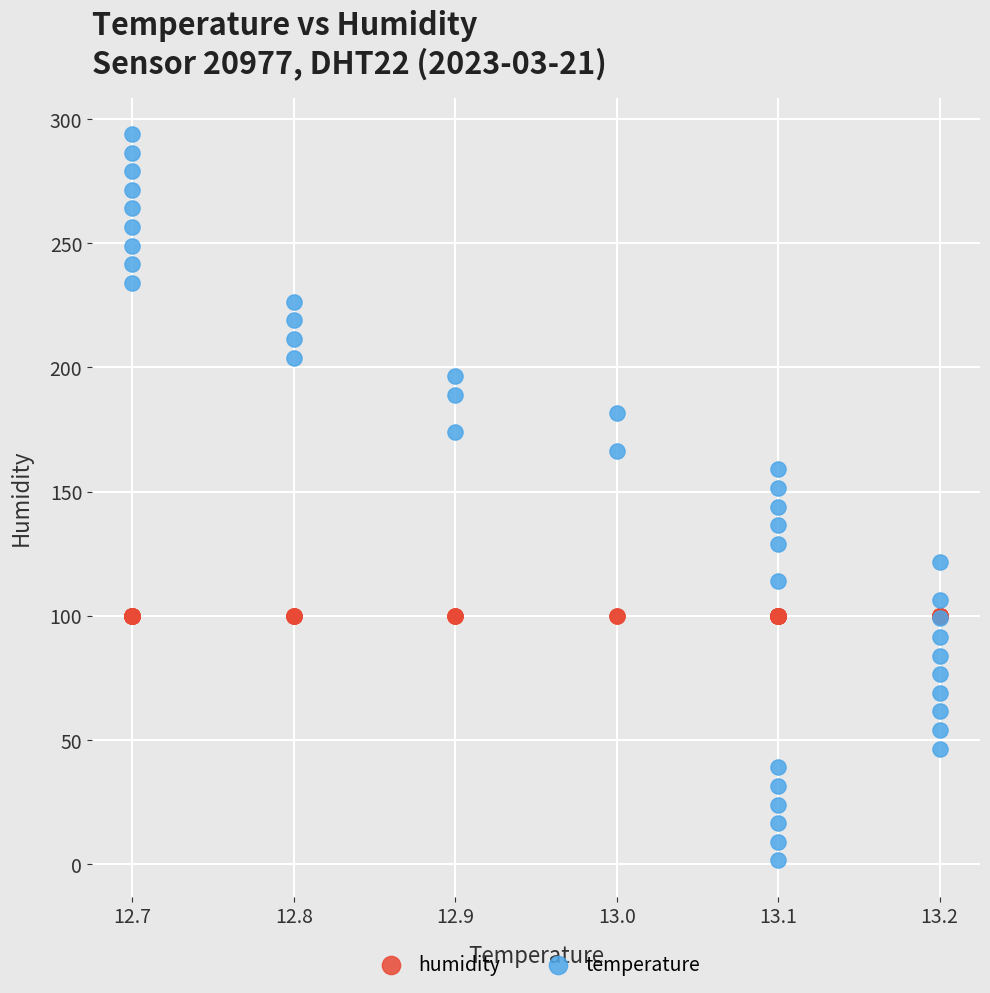

Which series reaches the minimum Y coordinate?

temperature